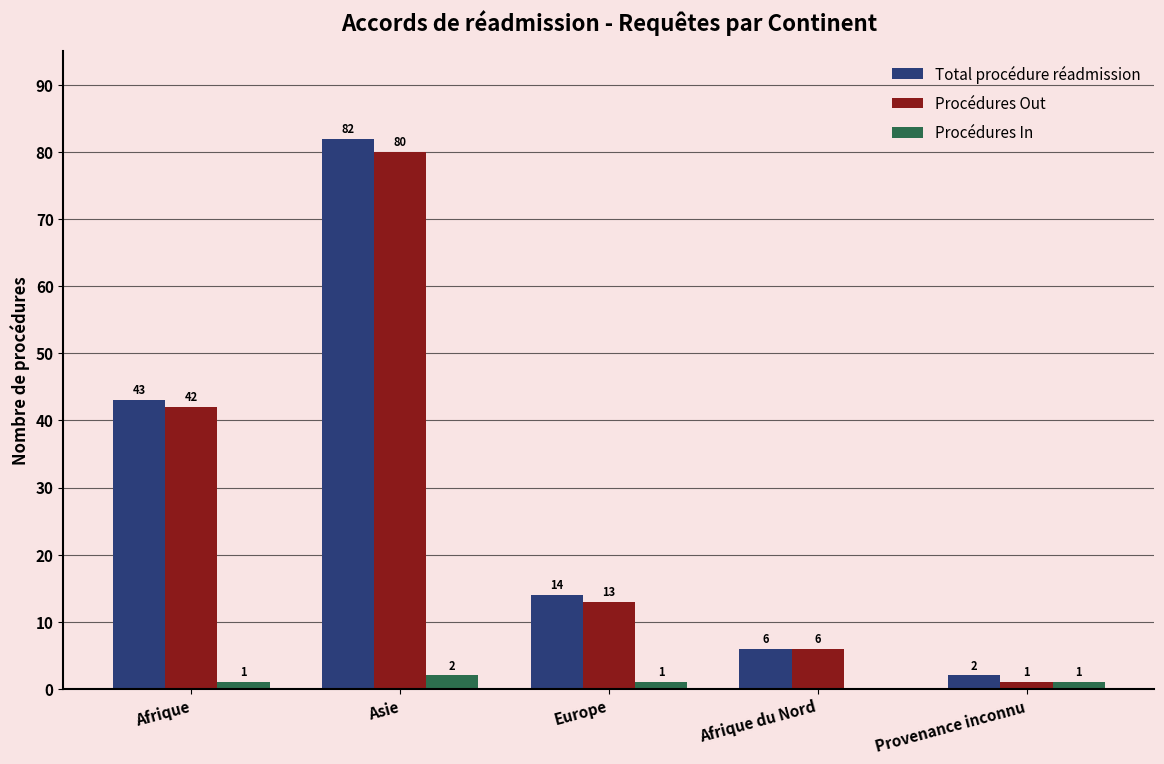

Are the bars grouped side by side (vs. stacked)?

Yes